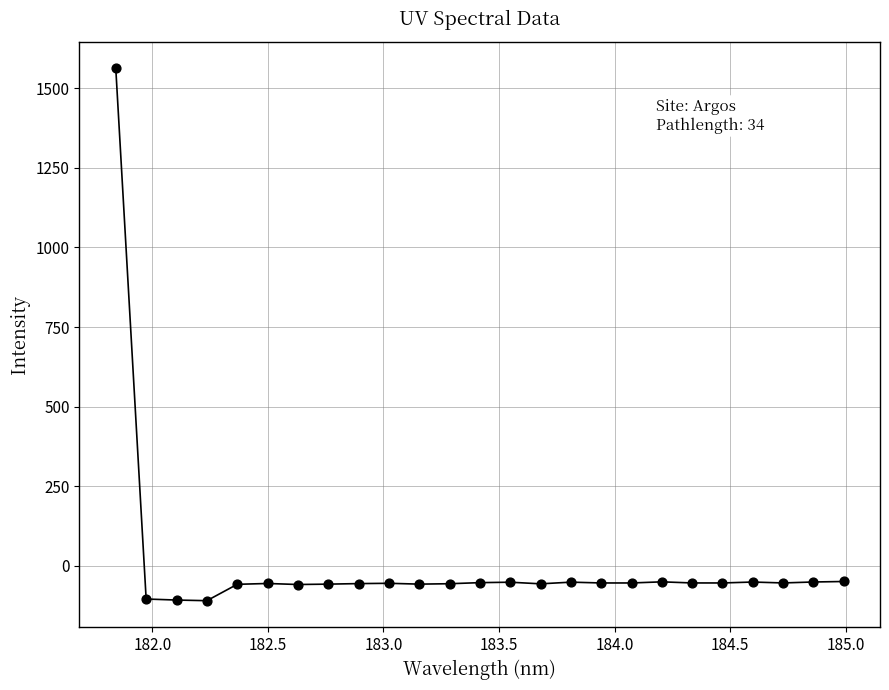

What is the range of X values (max minus min)?

3.1